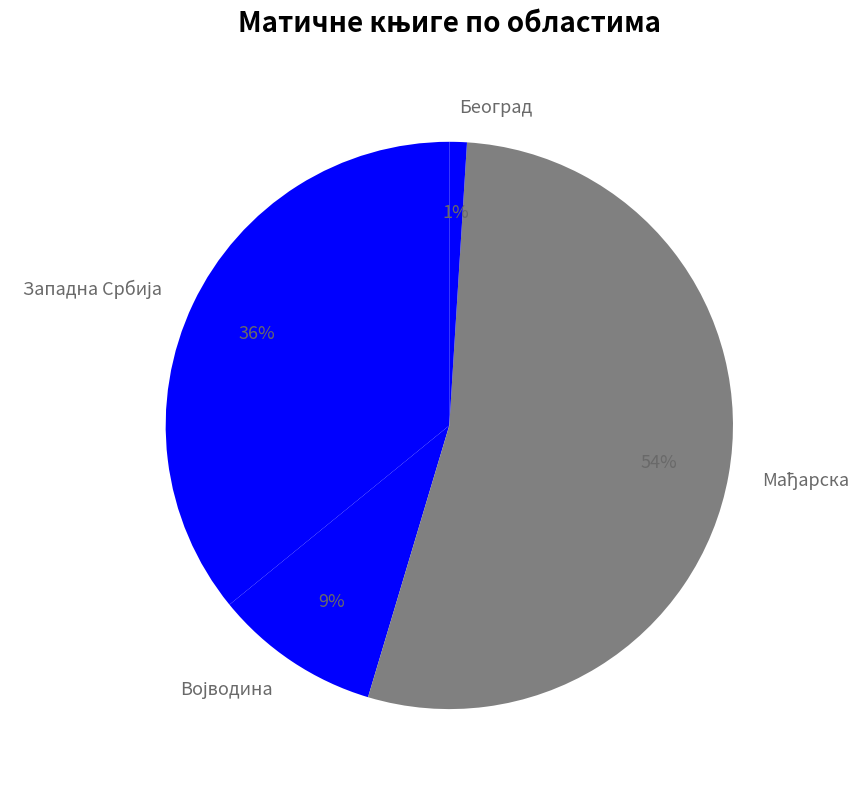

To the nearest percent, what portion does Београд represent?

1%